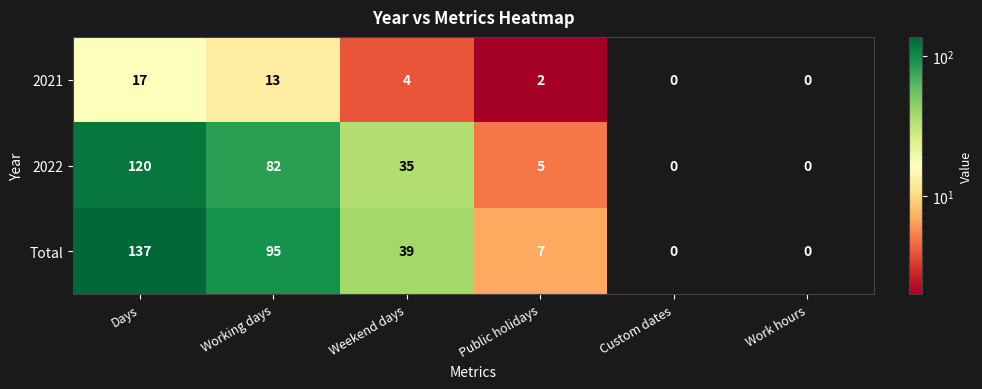

The value of 2021 at Work hours is 0. True or false?

True